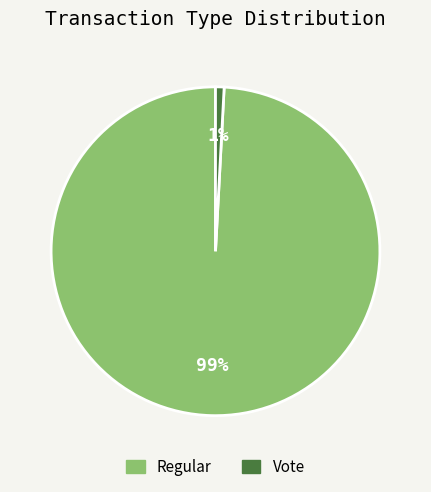

Is Regular the majority of the pie?

Yes